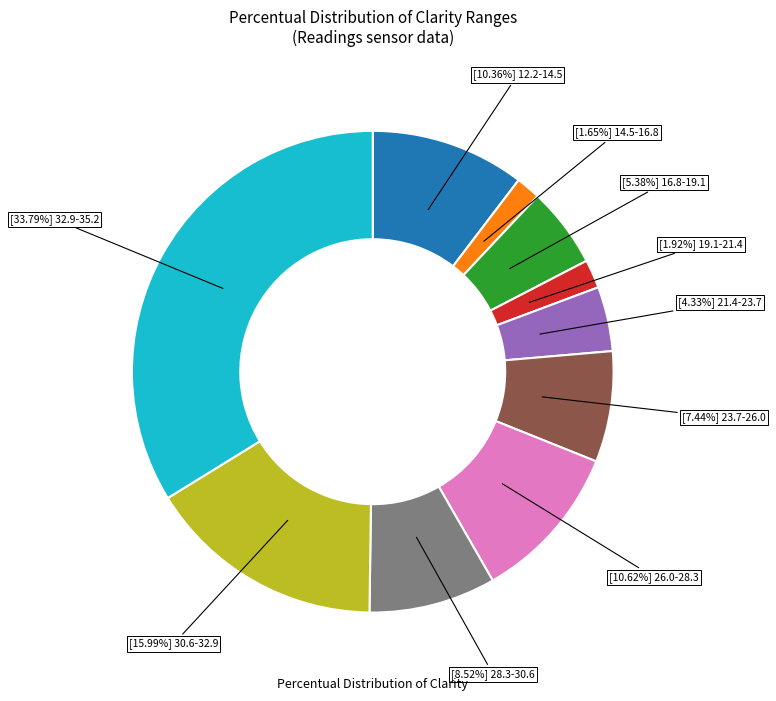

Does any single category account for the majority?

No